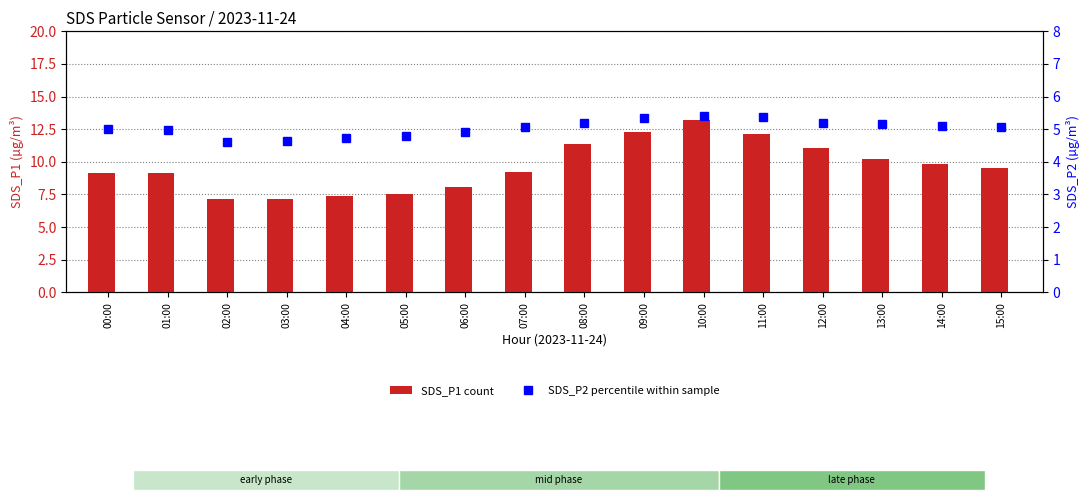

Which category has the highest value across all series?

10:00